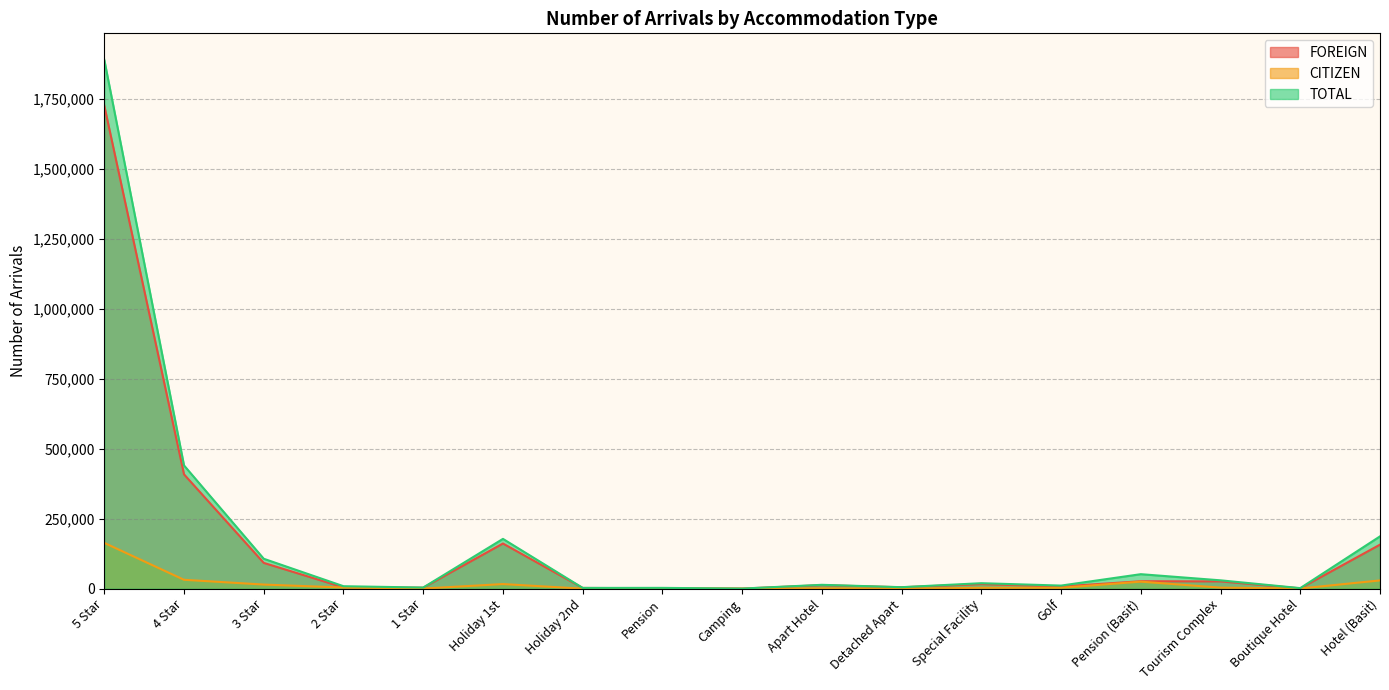

What are all the series names shown in the legend?

FOREIGN, CITIZEN, TOTAL